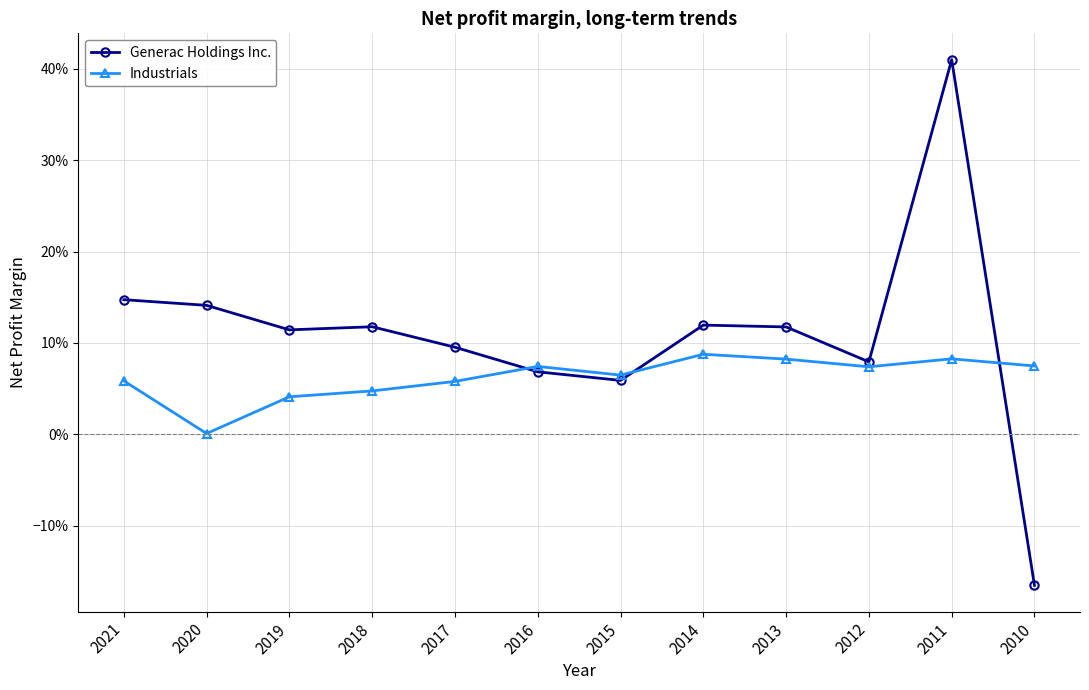

At how many categories does at least one series exceed 0?

12